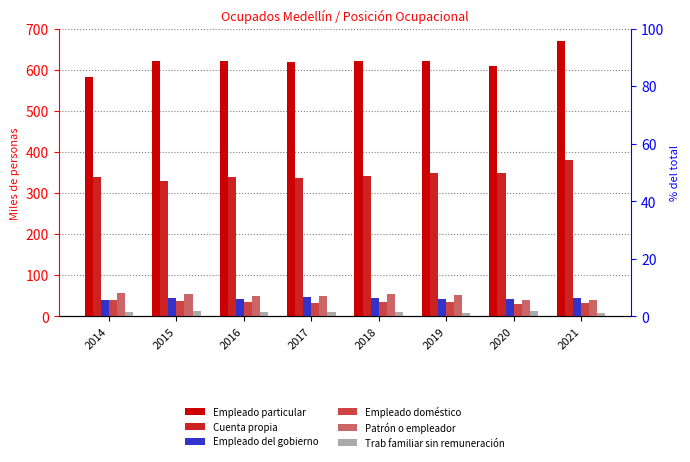

What is the total value across all series at 2020?

1083.3